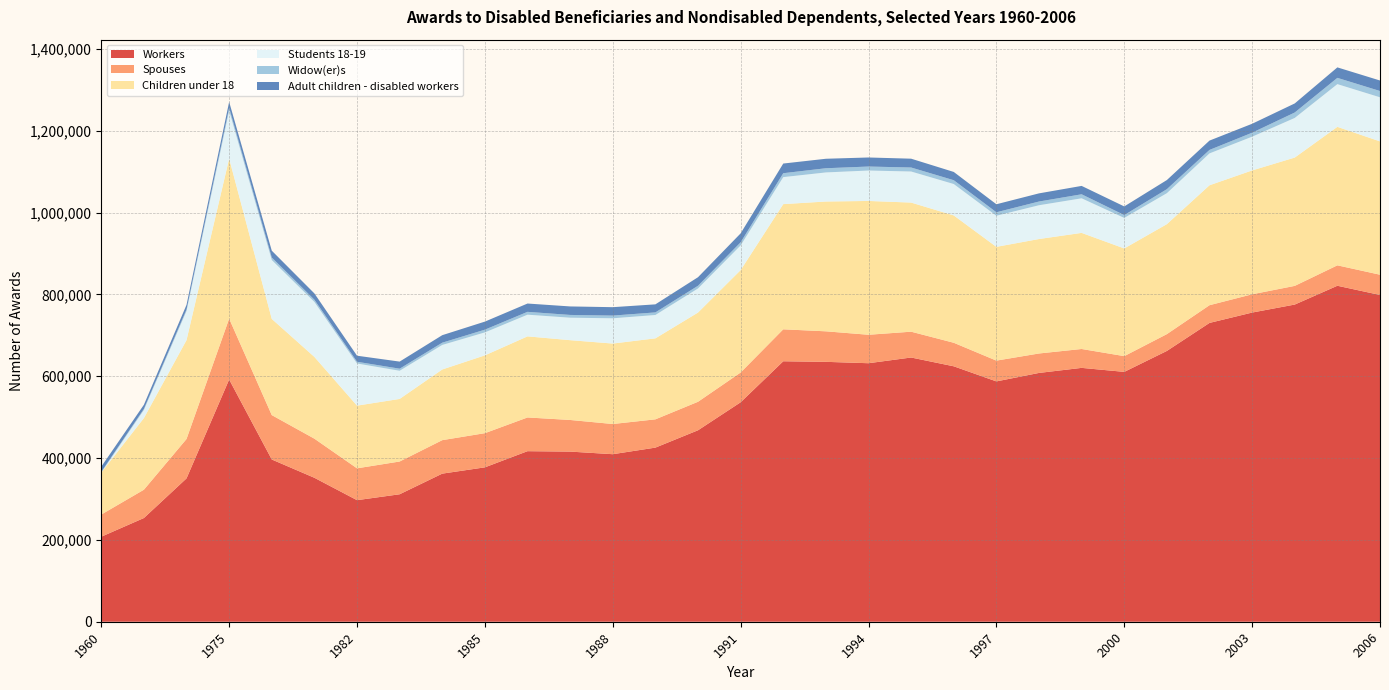

Reading right to left, extract all data points from this chart.

Workers: 798675	821207	775244	755706	730383	661900	610700	620488	608131	587417	624335	645832	631870	635238	636637	536434	467977	425582	409490	415848	416865	377371	361998	311549	297131	351847	396559	592049	350384	253499	207805
Spouses: 49521	49917	45649	44638	43301	41100	38500	46164	47550	50818	57528	63097	69549	74605	78083	72754	69667	69113	73790	77316	82435	83511	81834	80079	77835	95575	108500	148741	96304	69183	54187
Children under 18: 325861	338506	313640	302756	293131	268800	263200	283768	279764	278040	311228	315587	327067	317263	306002	250287	218059	197950	196655	195030	198192	190204	172721	152954	153205	199829	235079	391284	241627	175109	102516
Students 18-19: 107786	104405	96871	82447	77927	75700	74600	84525	82567	76034	76769	75929	74364	71081	66035	60349	58894	57079	61725	54925	52989	56108	59990	68834	103015	134390	143935	117043	71145	19794	0
Widow(er)s: 15373	15334	13301	9740	8507	9800	7000	9851	9095	8474	9353	9779	9774	10254	9548	7552	6633	6358	6646	6787	6986	6713	5541	5107	4250	5435	6194	6889	3774	2713	1794
Adult children - disabled workers: 25679	25591	22127	21836	22798	22300	21100	20467	19932	19611	20169	21566	22119	23173	23615	21850	20862	19668	20544	20761	20295	19661	18330	17309	14772	15365	16650	14636	11348	10017	12740